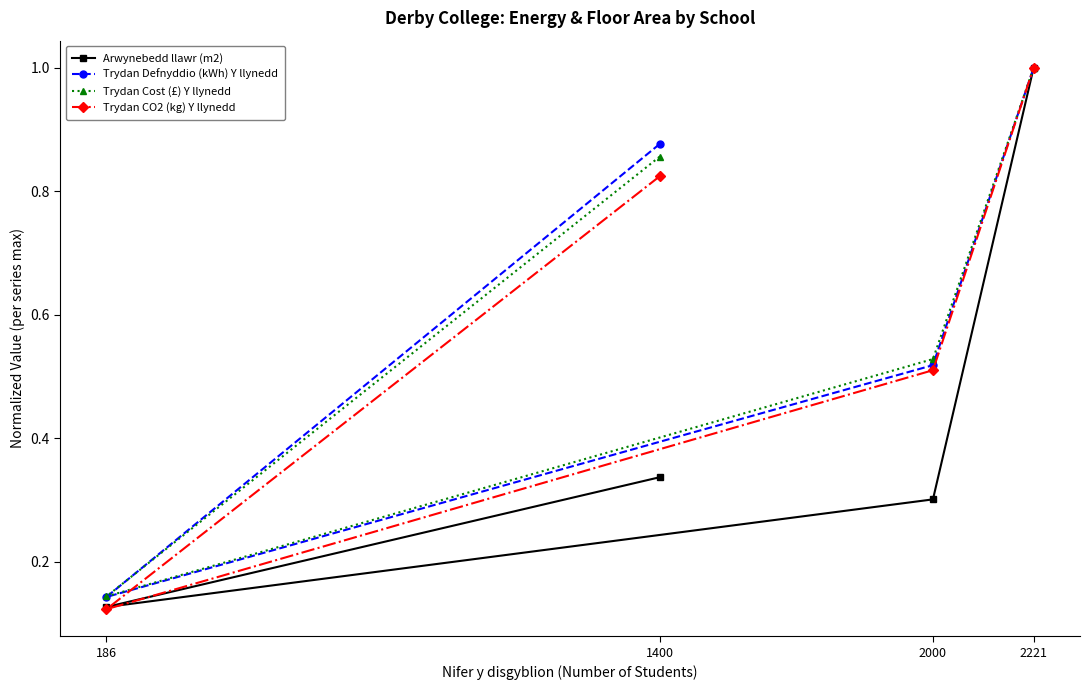

Which series has the largest total across all categories?

Trydan Defnyddio (kWh) Y llynedd